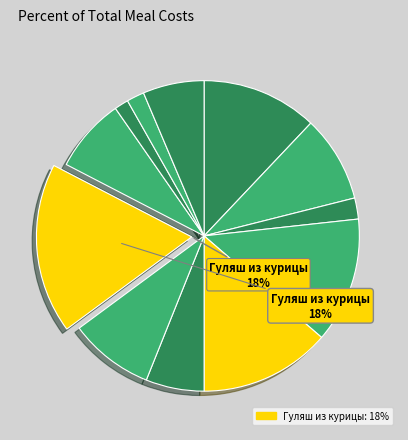

Rank the categories by value from lowest to highest.

Батон нарезной (обед), Хлеб ржано-пшеничный, Батон нарезной (завтрак), Салат из свежих овощей, Компот из кураги, Каша гречневая, Рассольник Ленинградский, Кофейный напиток с молоком, Каша Дружба, Сыр, Мандарины, Гуляш из курицы